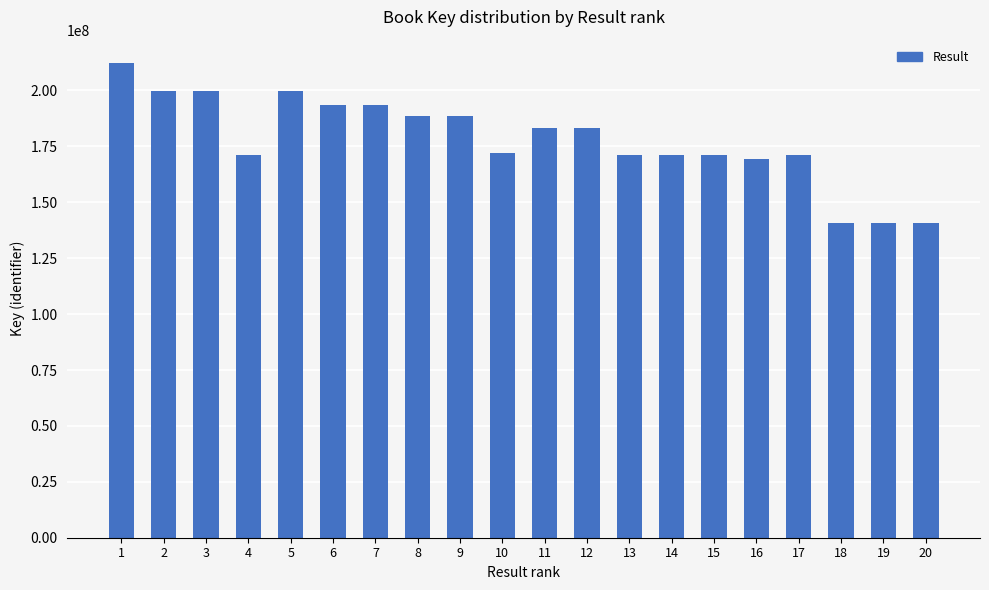

What is the greatest value displayed?

212116802